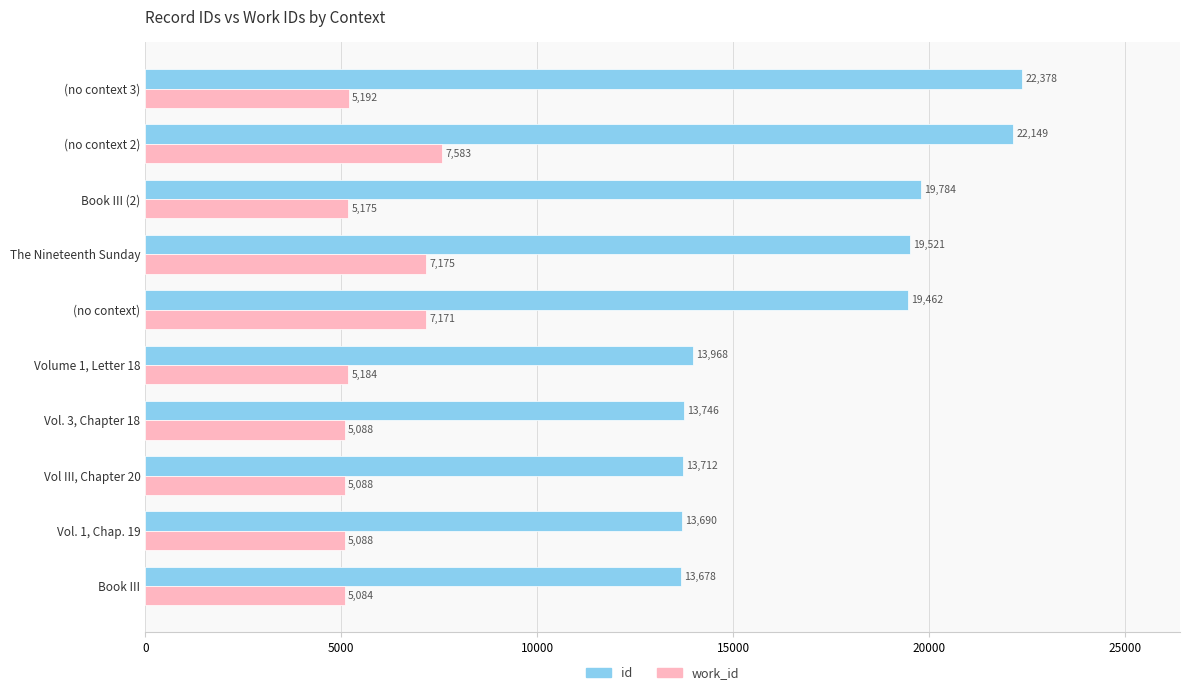

Which series has the largest range (max minus min)?

id